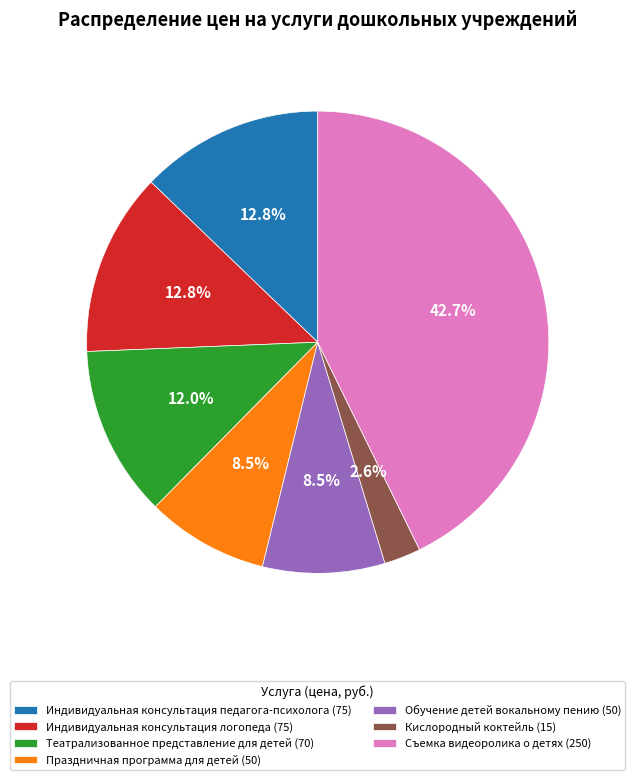

What is the ratio of the value at Театрализованное представление для детей to the value at Обучение детей вокальному пению?

1.4